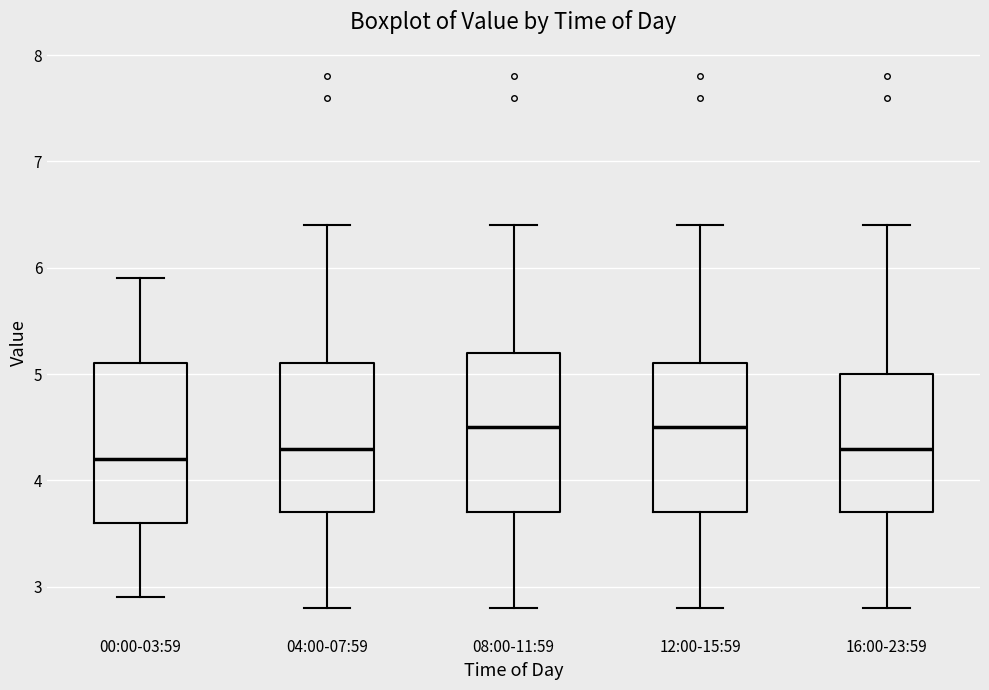

Reading left to right, transcribe this box plot: for each box, give where its median line is, the range the box spans, and where its two whiskers end, as read against the y-axis. The values are not printed on the chart, so give them approximately, as read against the axis.

00:00-03:59: median 4.2, box 3.6 to 5.1, whiskers 2.9 to 5.9
04:00-07:59: median 4.3, box 3.7 to 5.1, whiskers 2.8 to 6.4
08:00-11:59: median 4.5, box 3.7 to 5.2, whiskers 2.8 to 6.4
12:00-15:59: median 4.5, box 3.7 to 5.1, whiskers 2.8 to 6.4
16:00-23:59: median 4.3, box 3.7 to 5.0, whiskers 2.8 to 6.4